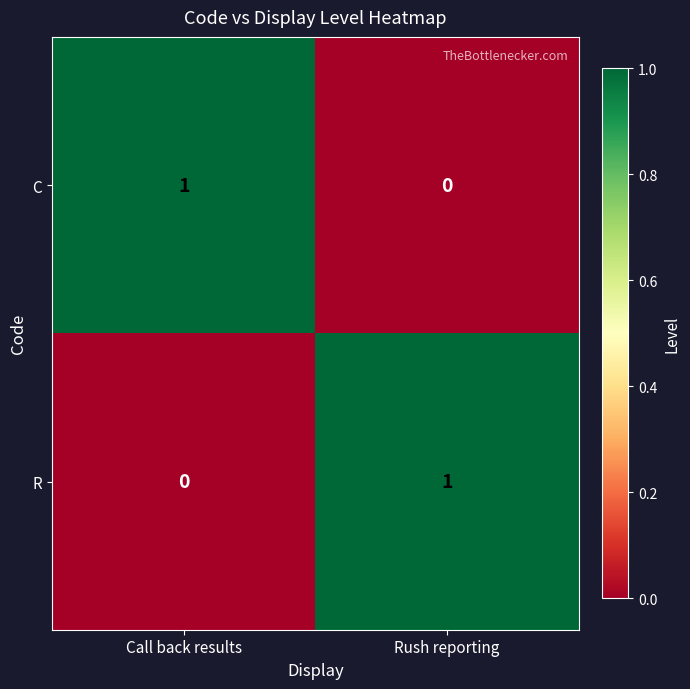

True or false: R has a value of -1 at Call back results.

False